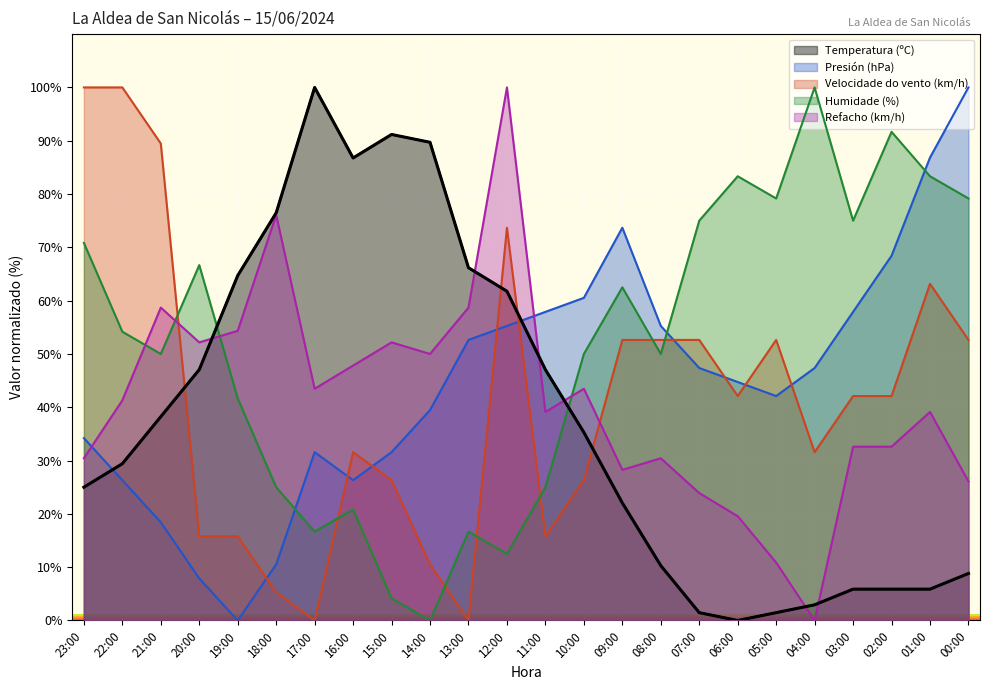

How many values in the Presión (hPa) series exceed 47?

12